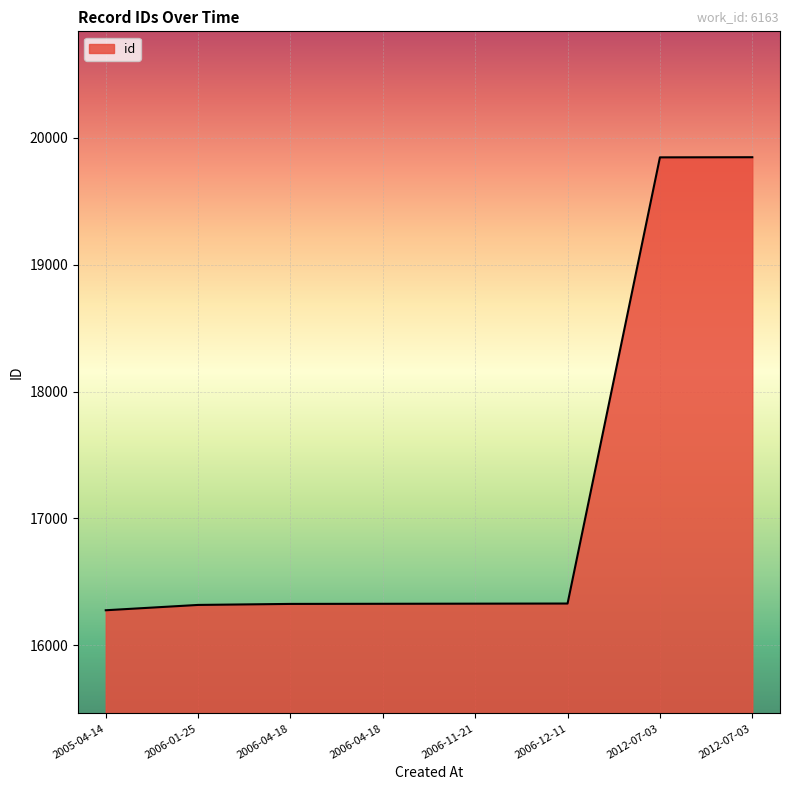

Which has a higher value, 2006-12-11 or 2012-07-03?

2012-07-03